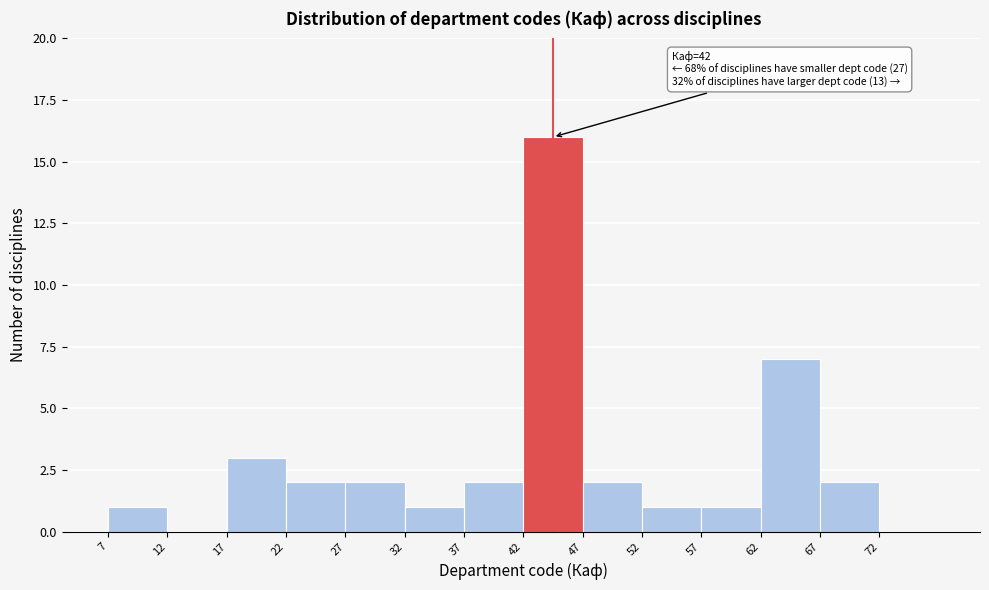

Which range on the x-axis has the tallest bar?

42 to 47